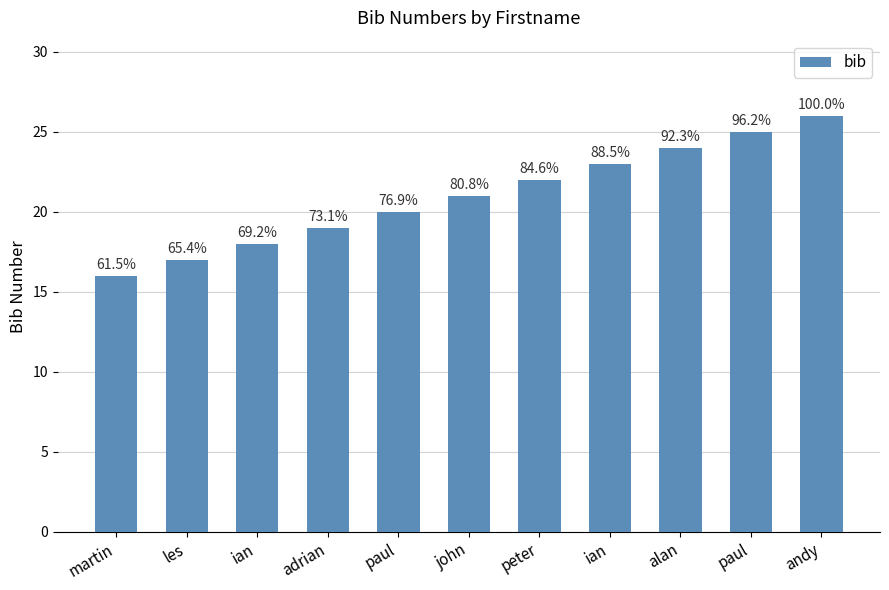

How many bars are there in total?

11